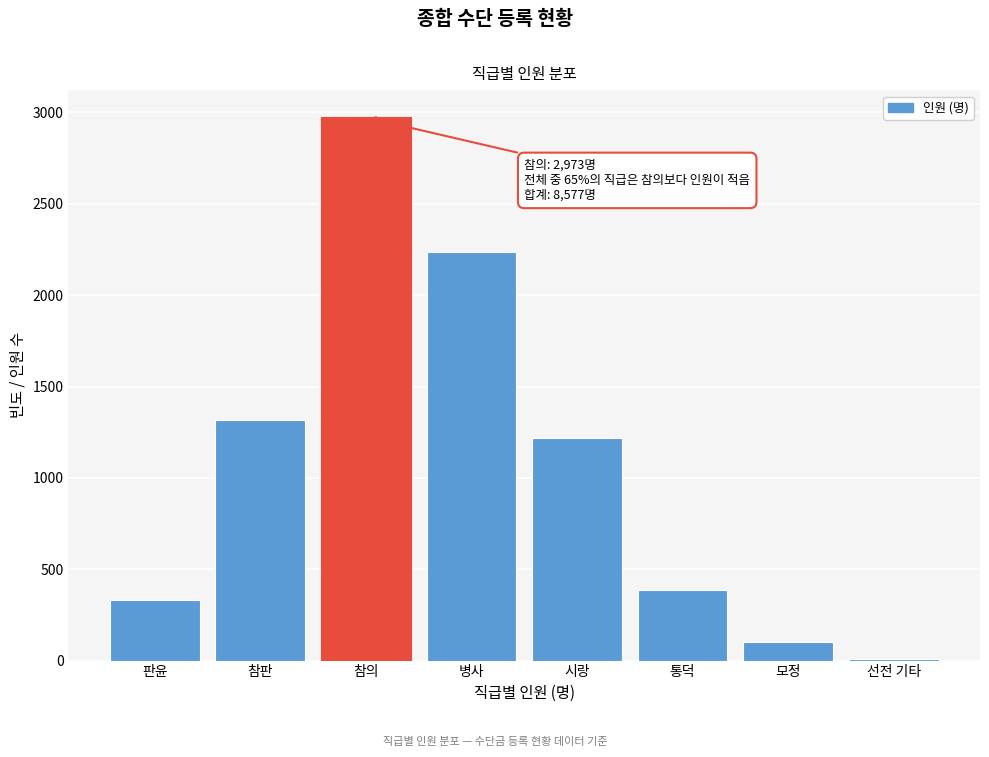

Reading left to right, transcribe all the data shown in this chart.

판윤=333	참판=1316	참의=2973	병사=2236	시랑=1220	통덕=385	모정=103	선전 기타=11